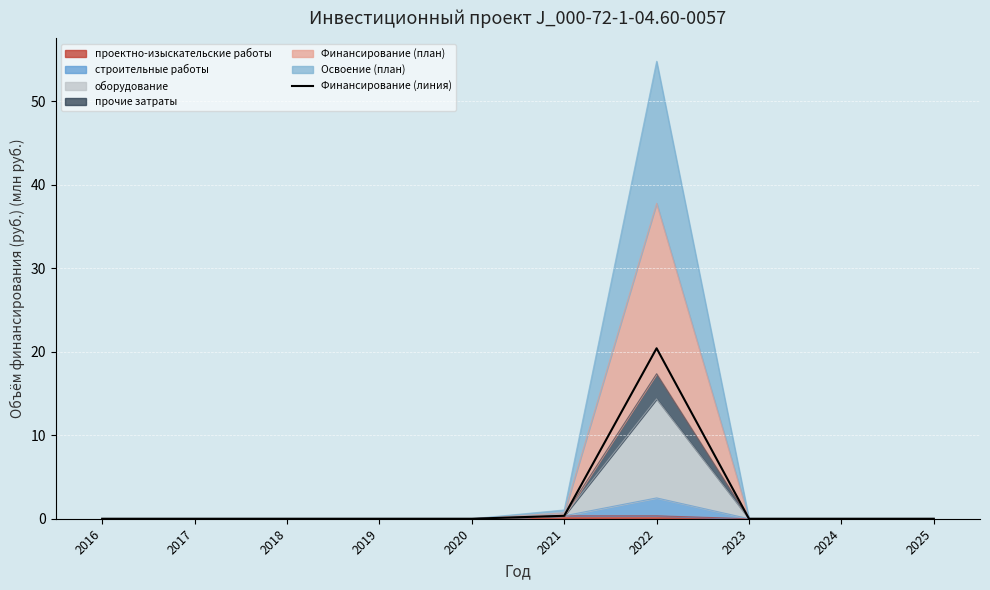

True or false: the data shows 0.0 at 2023.

True